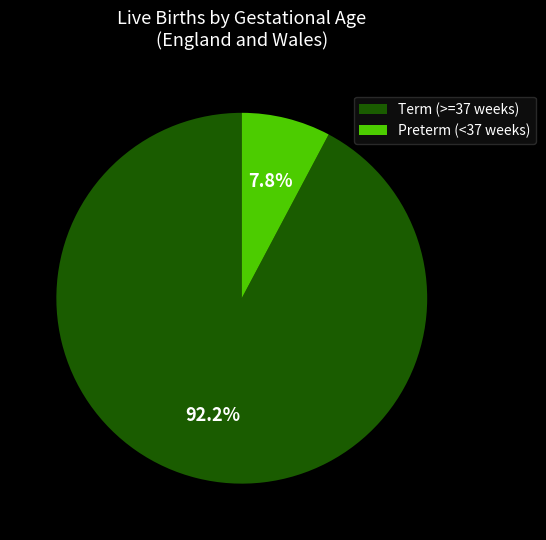

Which has a higher value, Preterm (<37 weeks) or Term (>=37 weeks)?

Term (>=37 weeks)